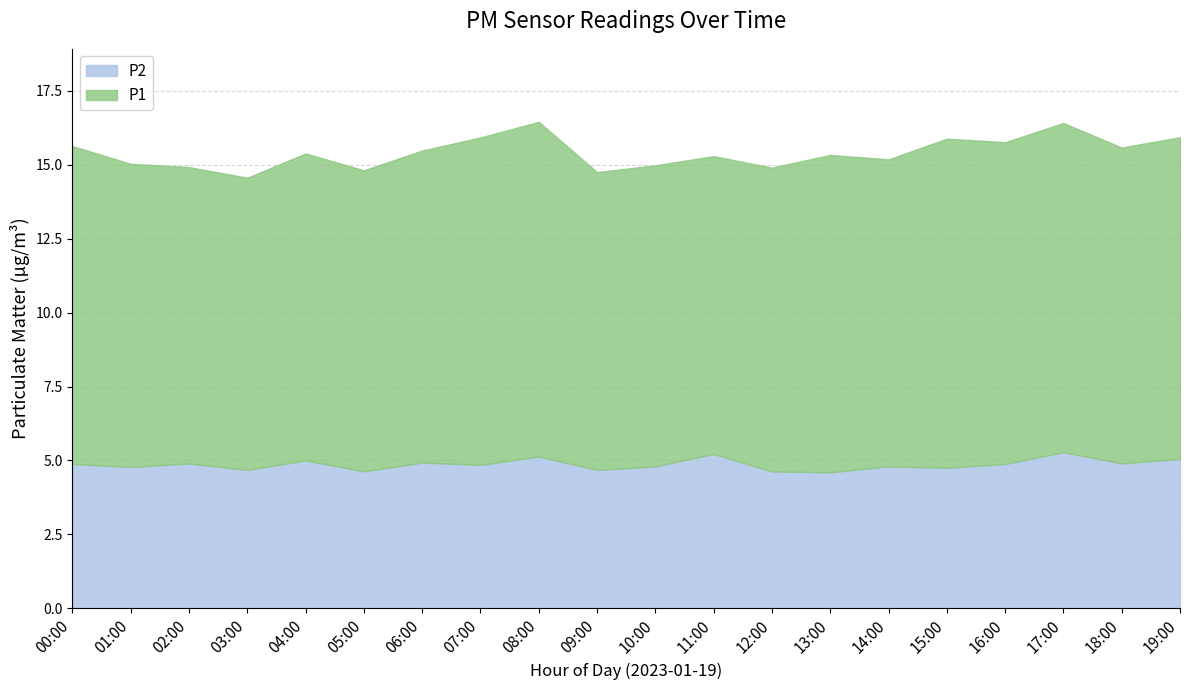

What position from the right is 19:00?

1